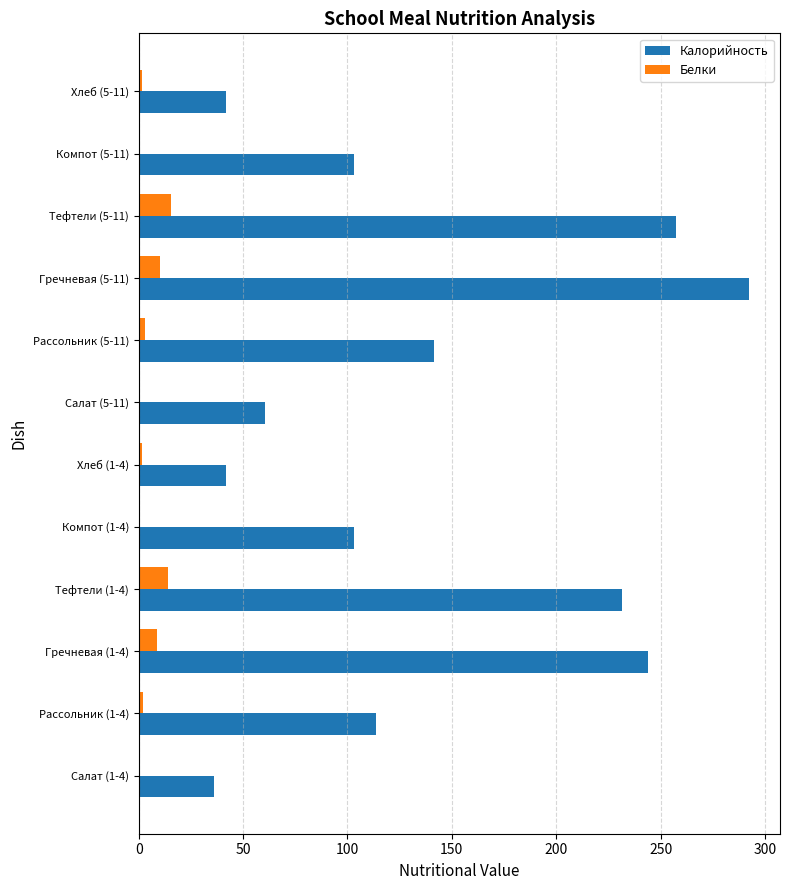

The value of Калорийность at Рассольник (1-4) is 47.9. True or false?

False